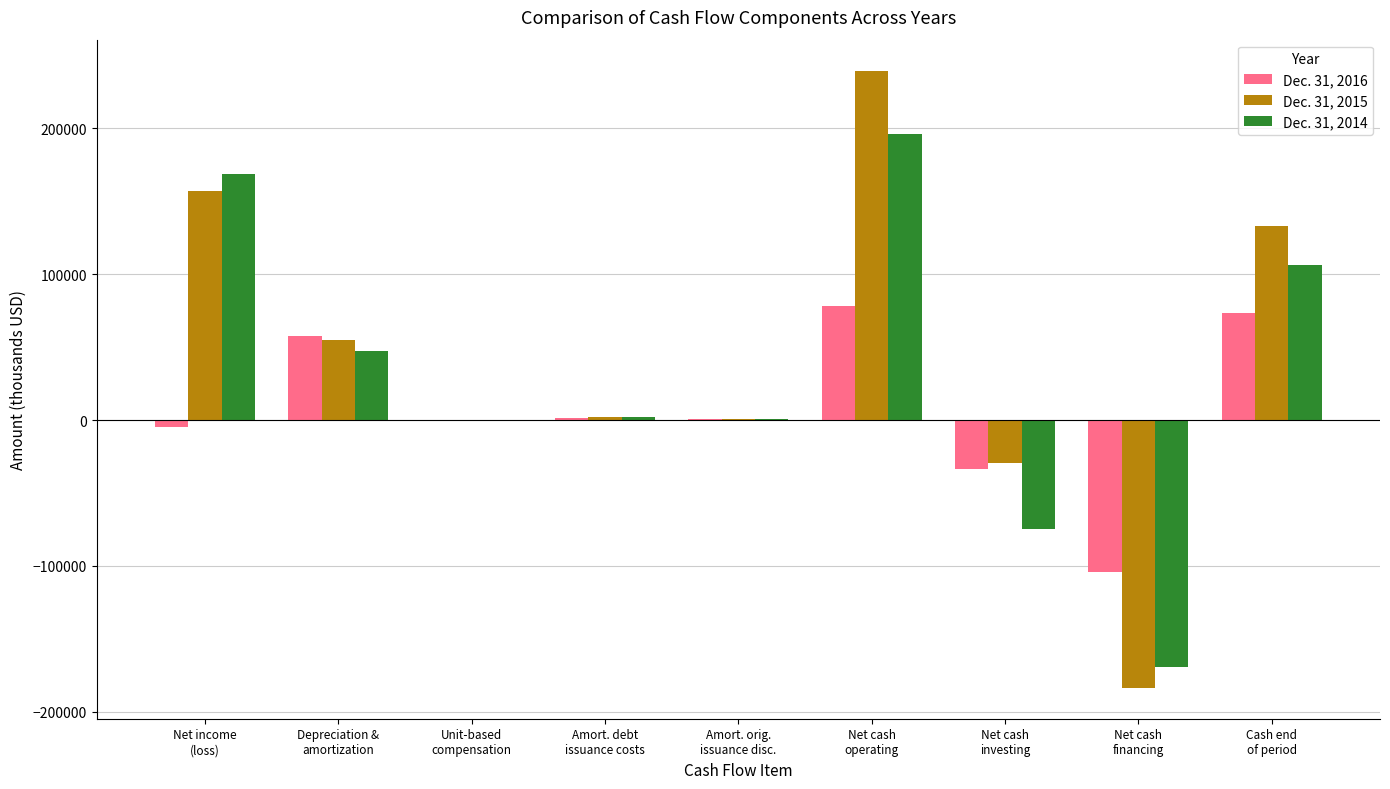

What is the sum of the Dec. 31, 2014 values at Amort. orig.
issuance disc. and Net cash
investing?

-74246